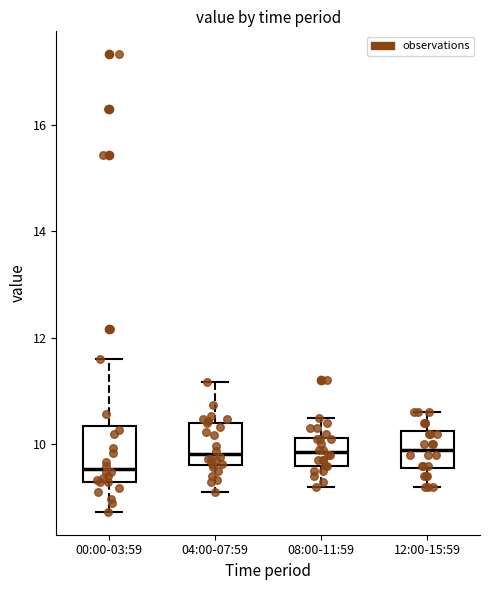

Where is the lower edge of the box for 08:00-11:59 on the y-axis? The values are not printed on the chart, so give them approximately, as read against the axis.

9.6